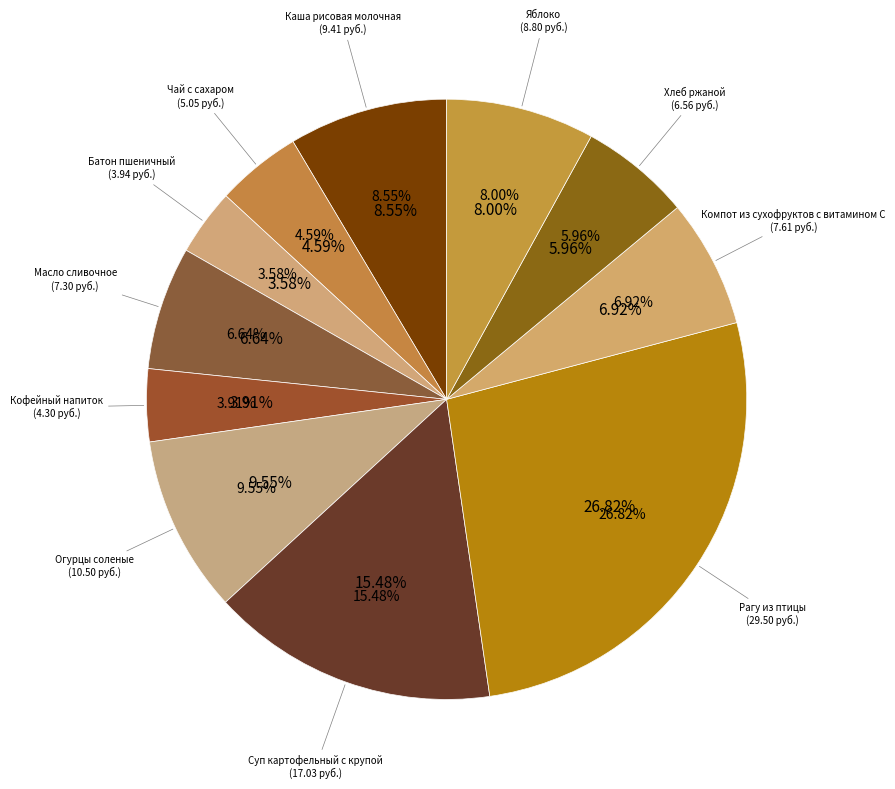

How many segments does this pie chart have?

11